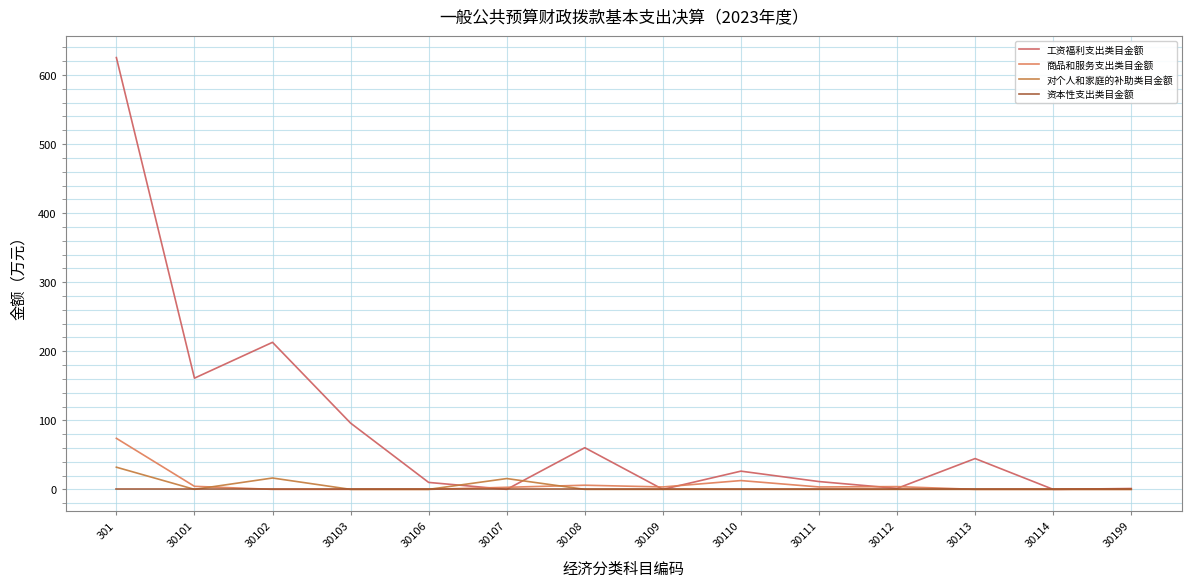

Reading left to right, extract all data points from this chart.

工资福利支出类目金额: 301=625.3	30101=161.1	30102=212.9	30103=96.0	30106=10.1	30107=0.0	30108=60.3	30109=0.0	30110=26.4	30111=11.3	30112=1.4	30113=44.6	30114=0.0	30199=1.2
商品和服务支出类目金额: 301=73.9	30101=4.4	30102=0.0	30103=0.0	30106=0.0	30107=3.0	30108=6.0	30109=3.5	30110=12.7	30111=3.5	30112=4.0	30113=0.0	30114=0.0	30199=0.0
对个人和家庭的补助类目金额: 301=32.1	30101=0.0	30102=16.4	30103=0.0	30106=0.0	30107=15.7	30108=0.0	30109=0.0	30110=0.0	30111=0.0	30112=0.0	30113=0.0	30114=0.0	30199=0.0
资本性支出类目金额: 301=0.0	30101=0.0	30102=0.0	30103=0.0	30106=0.0	30107=0.0	30108=0.0	30109=0.0	30110=0.0	30111=0.0	30112=0.0	30113=0.0	30114=0.0	30199=0.0